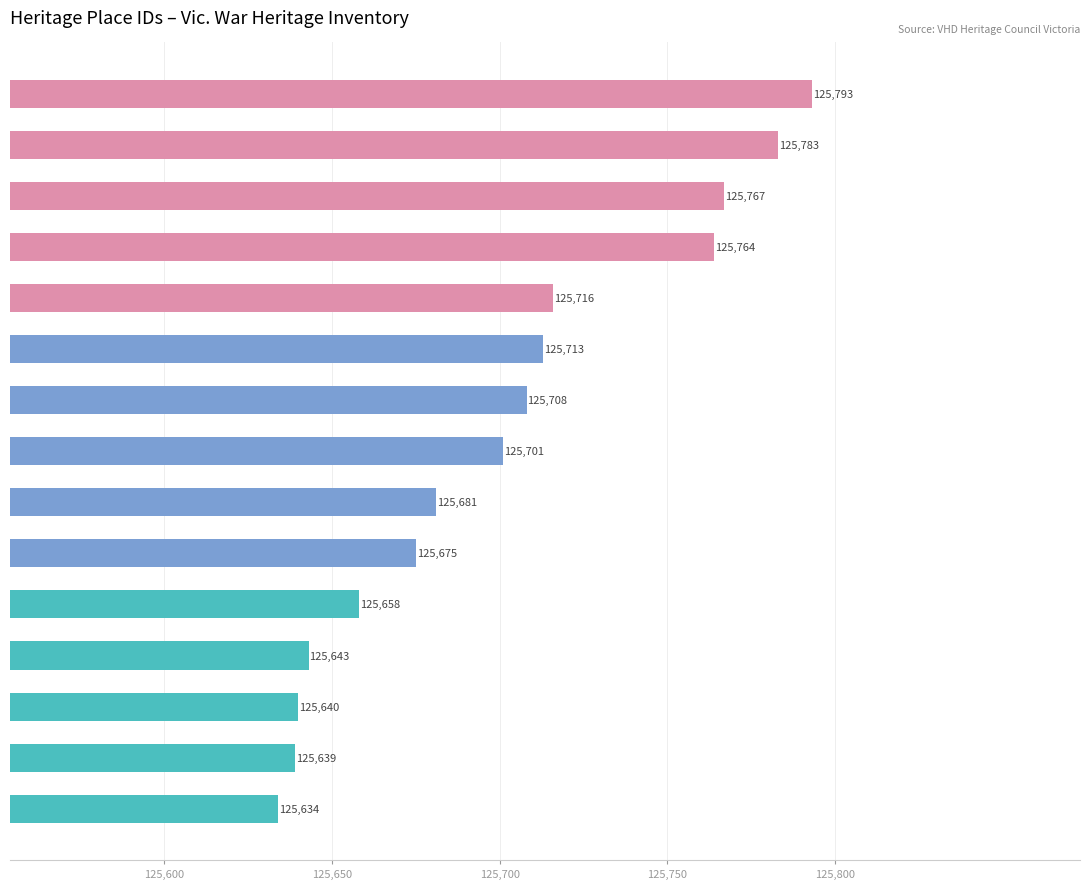

What is the sum of all values?

1885515